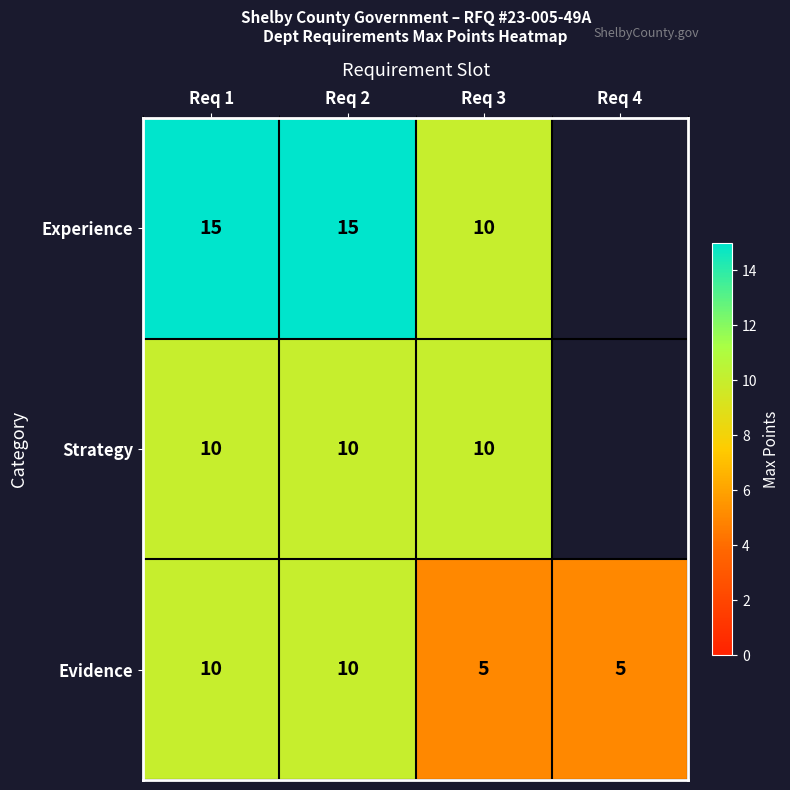

What is the total value across all series at Req 3?

25